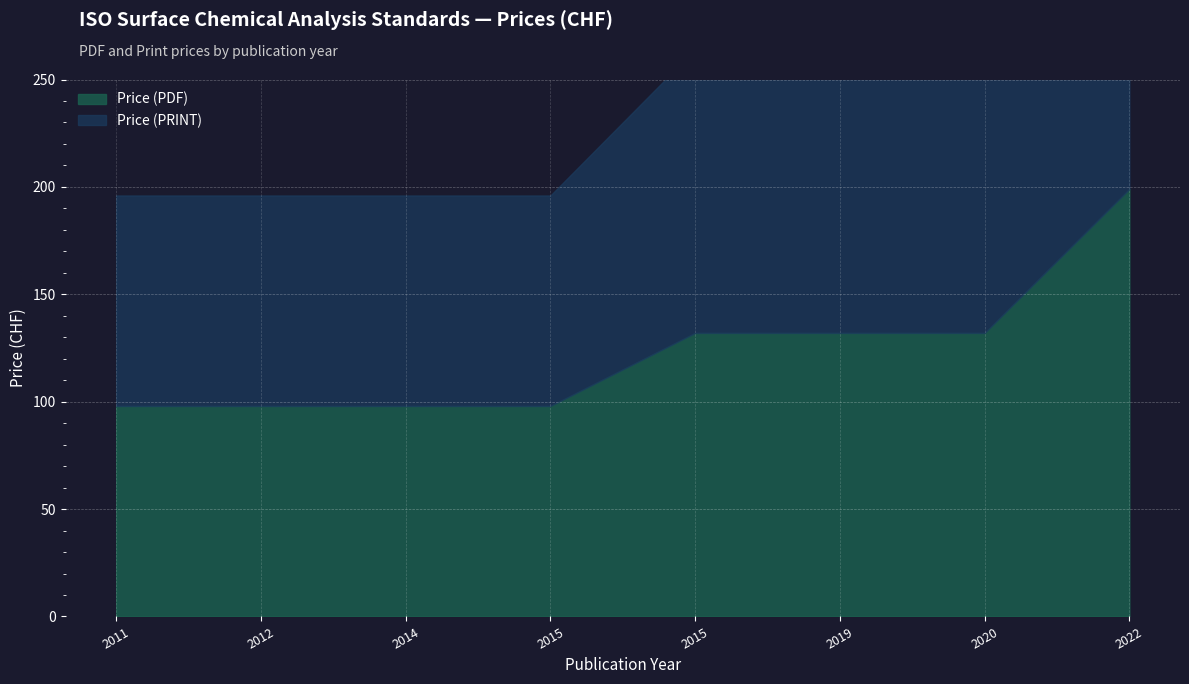

What is the difference between the second highest and minimum values in the Price (PDF) series?

34